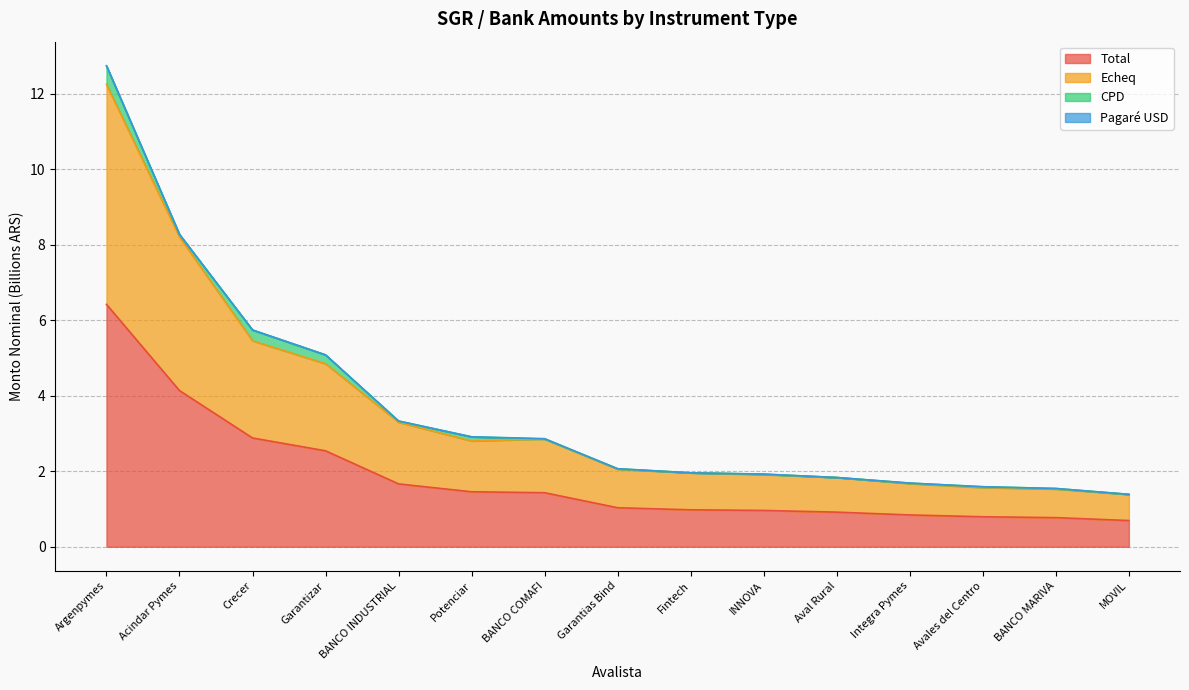

True or false: Total and Echeq intersect in this chart.

False